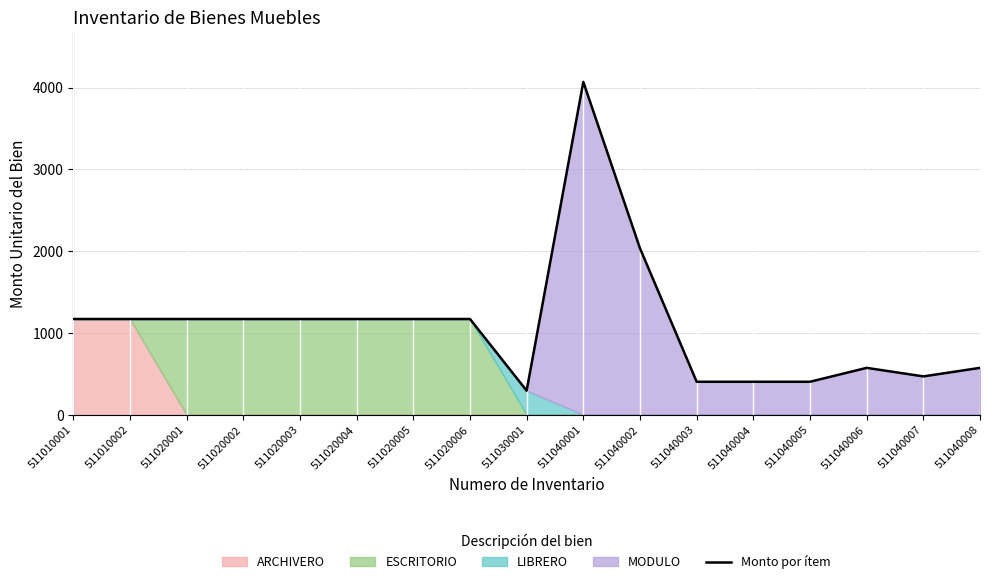

Reading right to left, transcribe all the data shown in this chart.

572.6	468.2	572.6	402.6	402.6	402.6	2034.7	4069.8	293.9	1170.3	1170.3	1170.3	1170.3	1170.3	1170.3	1170.3	1170.3